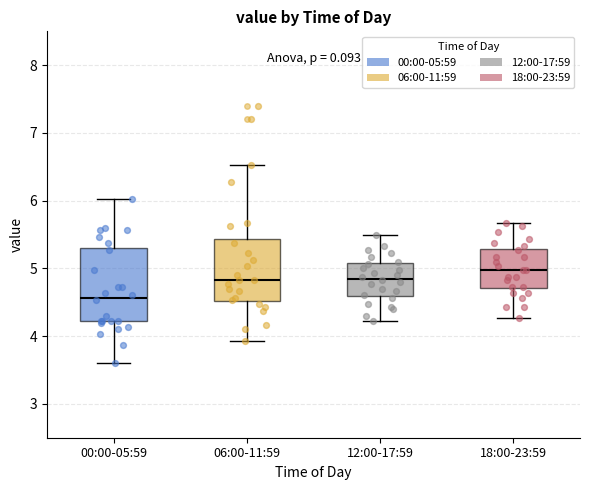

Reading left to right, read every box against the y-axis: the position of its median line, the range the box covers, and the ends of its whiskers. The values are not printed on the chart, so give them approximately, as read against the axis.

00:00-05:59: median 4.6, box 4.2 to 5.3, whiskers 3.6 to 6.0
06:00-11:59: median 4.8, box 4.5 to 5.4, whiskers 3.9 to 6.5
12:00-17:59: median 4.9, box 4.6 to 5.1, whiskers 4.2 to 5.5
18:00-23:59: median 5.0, box 4.7 to 5.3, whiskers 4.3 to 5.7